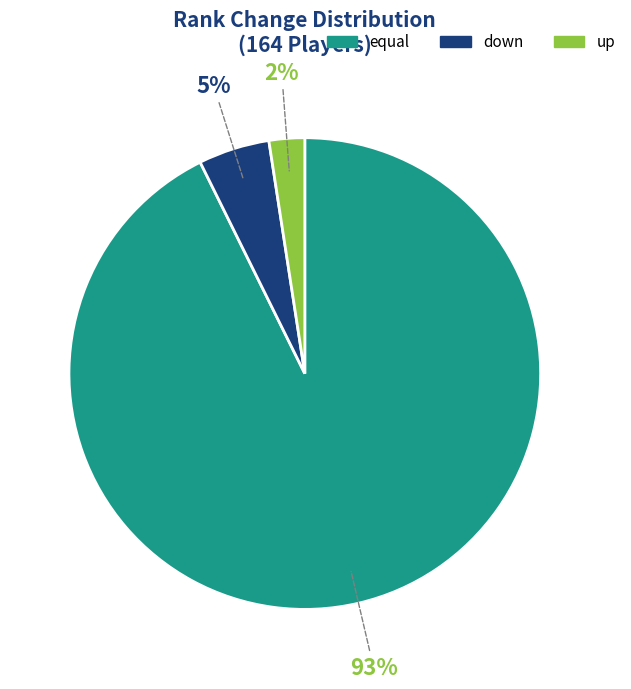

Which slice is the smallest?

up